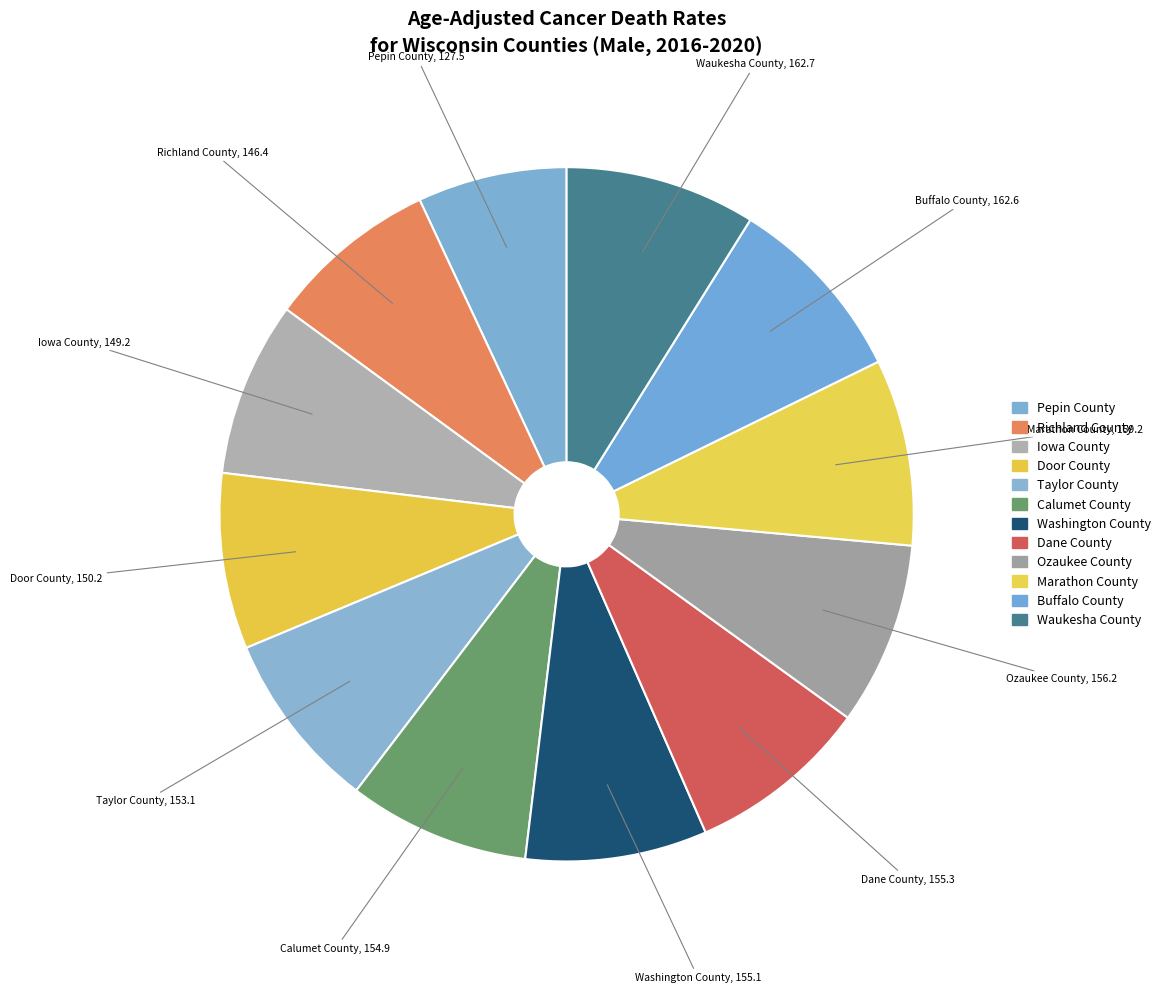

How many segments does this pie chart have?

12